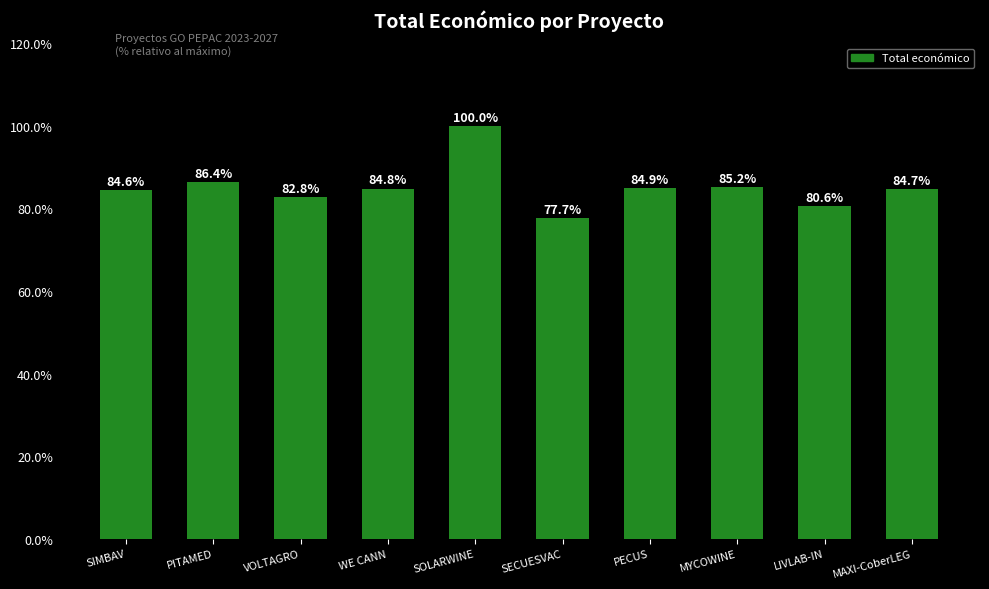

Reading right to left, list all the values displayed in this chart.

MAXI-CoberLEG=84.7	LIVLAB-IN=80.6	MYCOWINE=85.2	PECUS=84.9	SECUESVAC=77.7	SOLARWINE=100.0	WE CANN=84.8	VOLTAGRO=82.8	PITAMED=86.4	SIMBAV=84.6